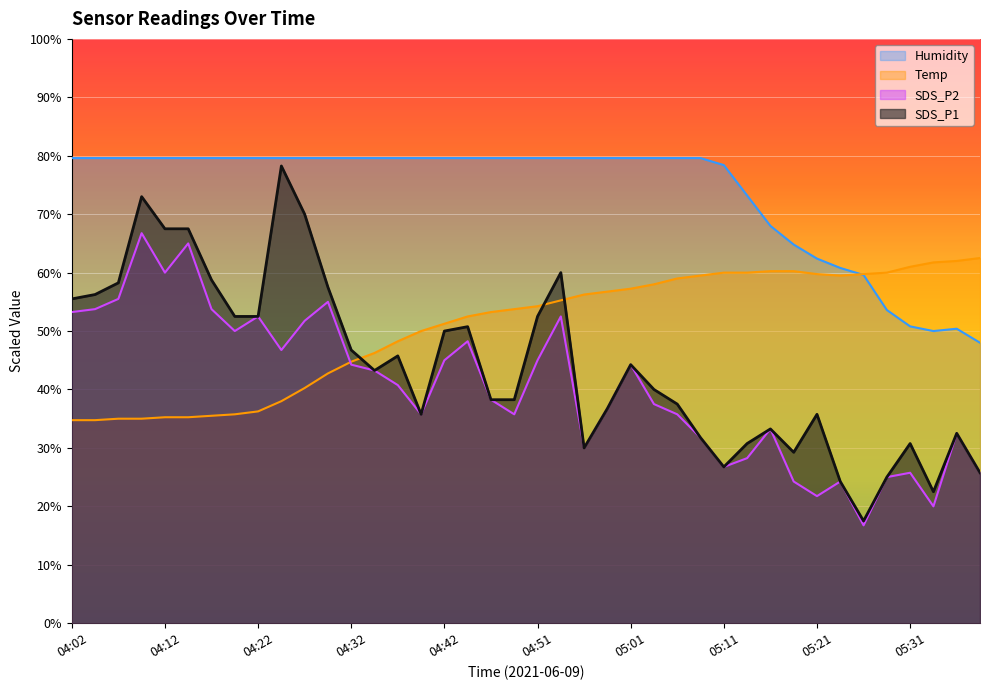

What is the label of the 36th point from the left?

05:29